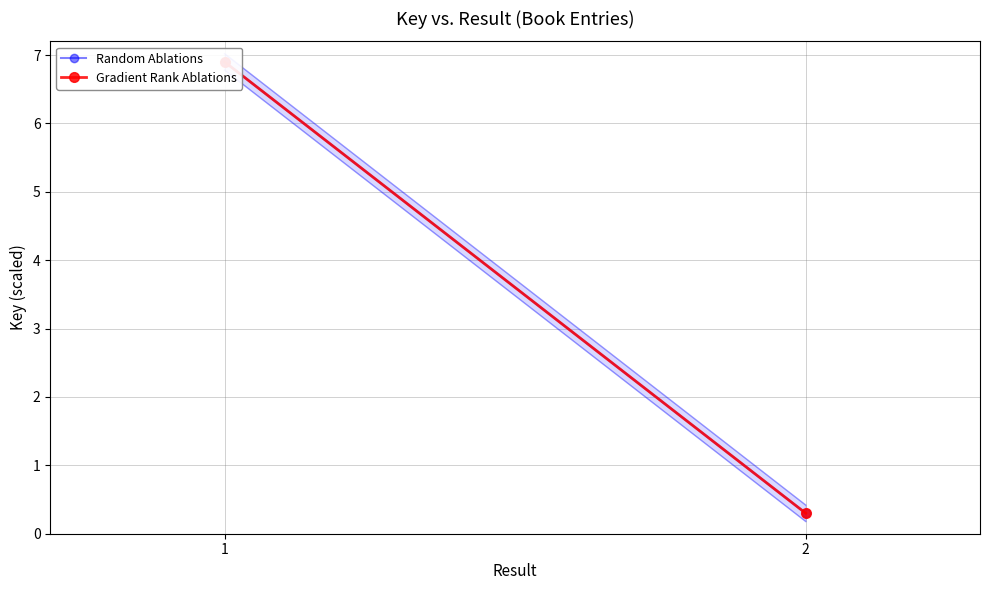

What is the sum of all Random Ablations values?

7.2